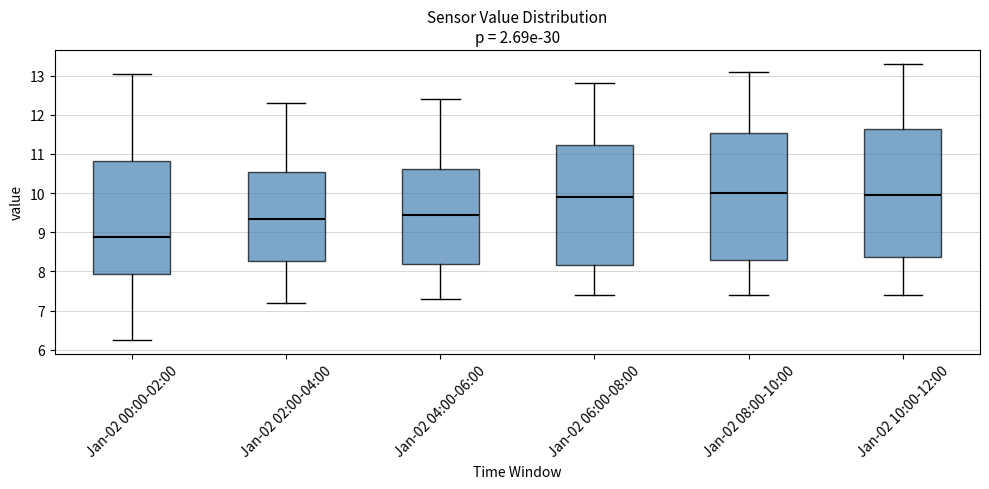

Where does the upper whisker of the box for Jan-02 02:00-04:00 end on the y-axis? The values are not printed on the chart, so give them approximately, as read against the axis.

12.3